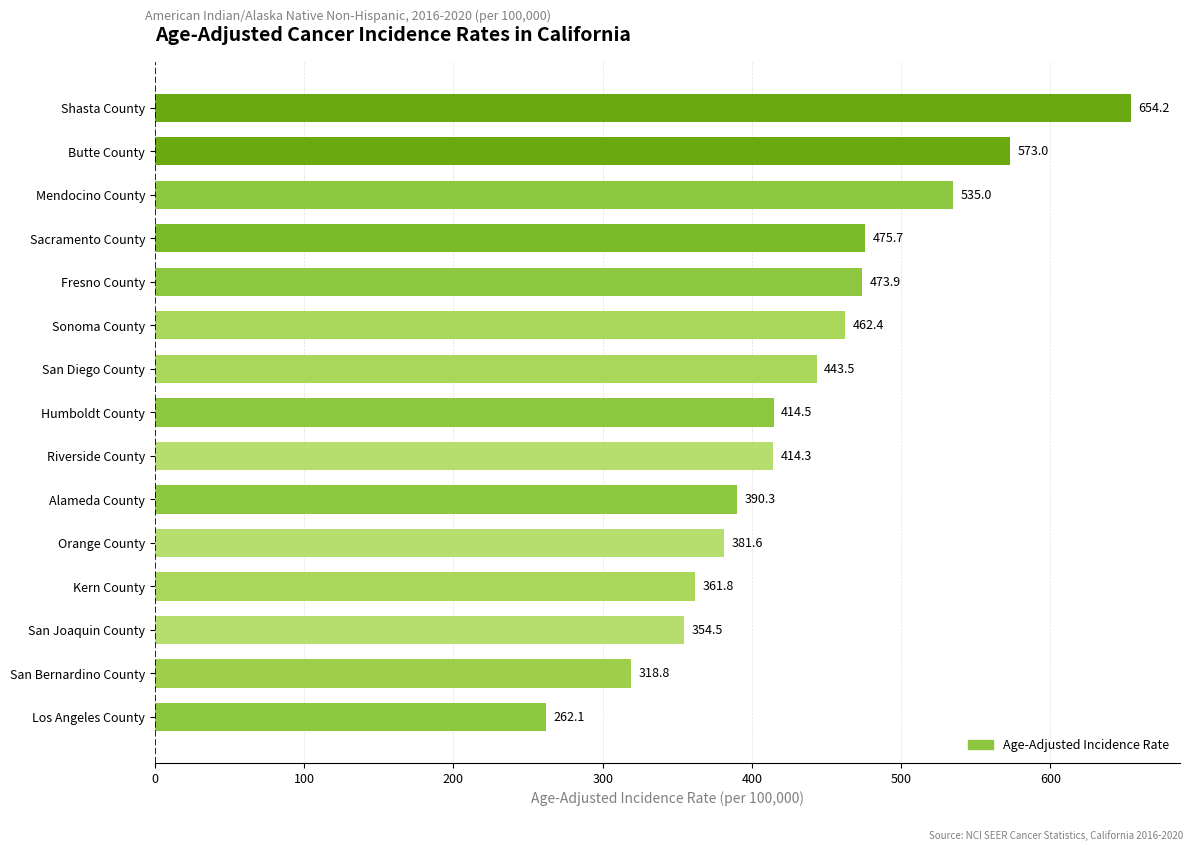

Which has a higher value, Mendocino County or Fresno County?

Mendocino County